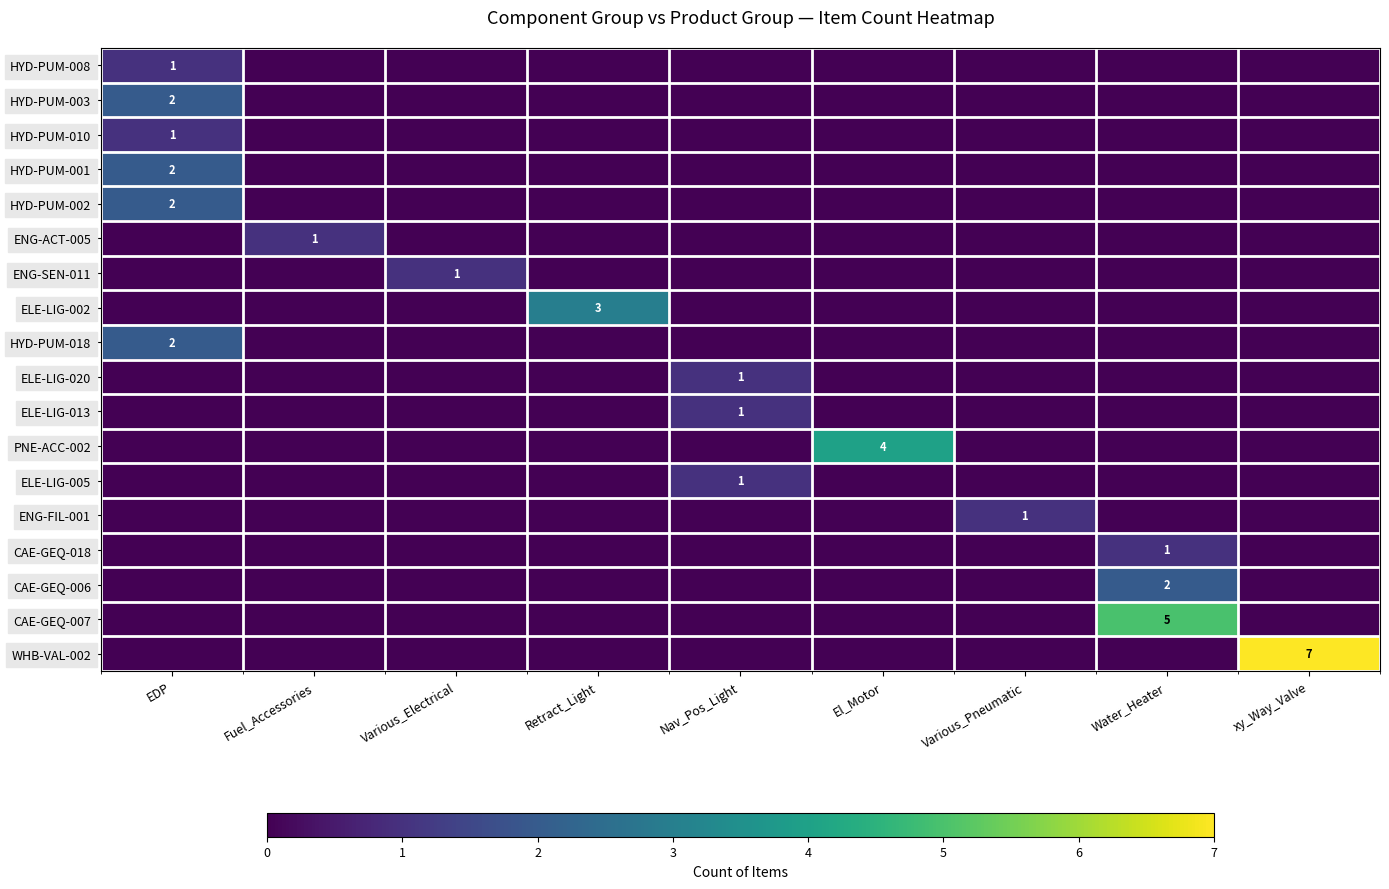

At which category is the sum across all series the highest?

EDP